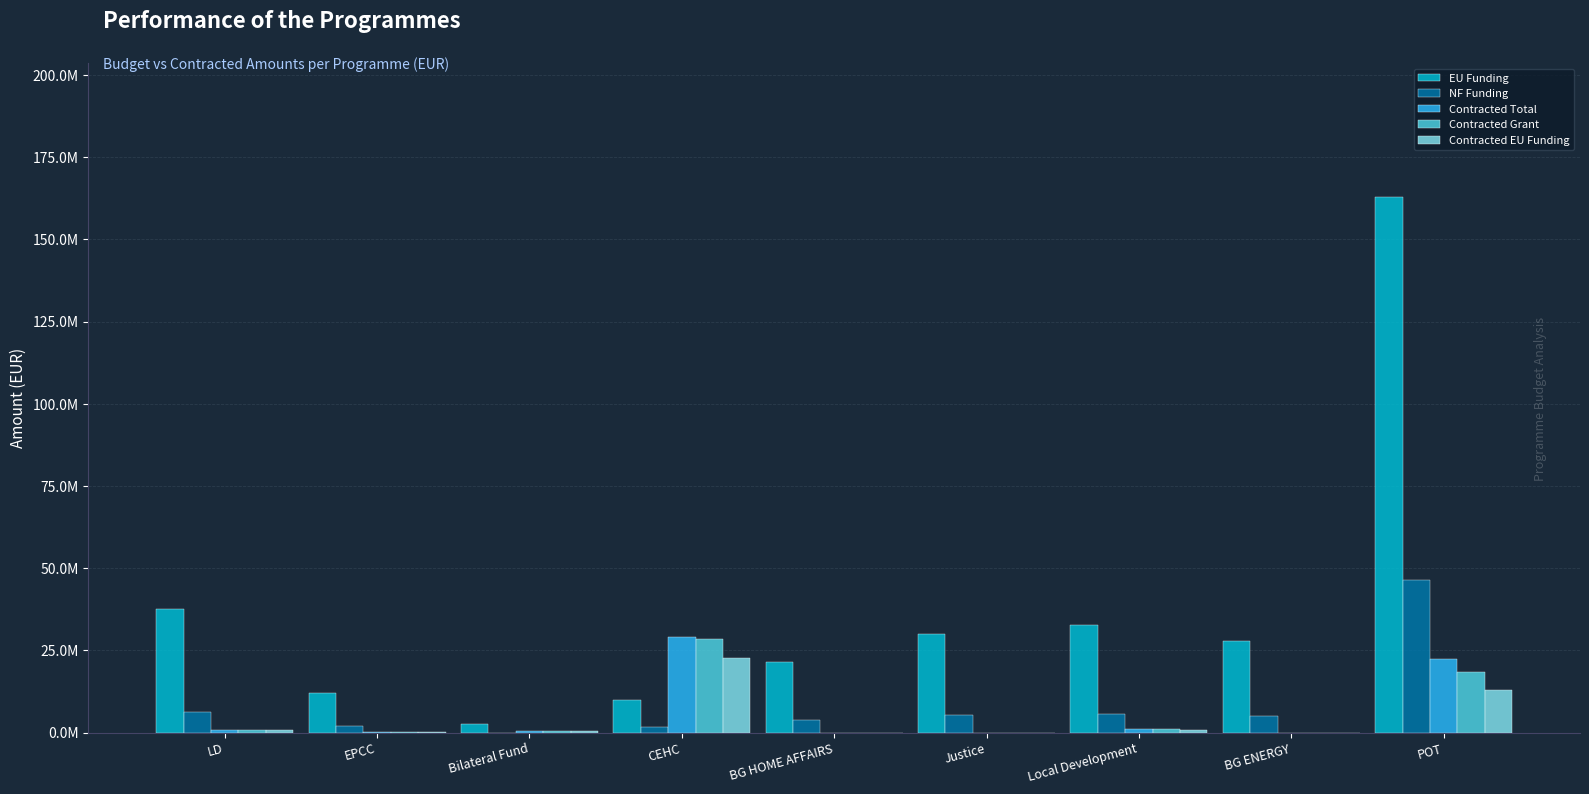

The NF Funding series shows 724204.4 at EPCC. True or false?

False